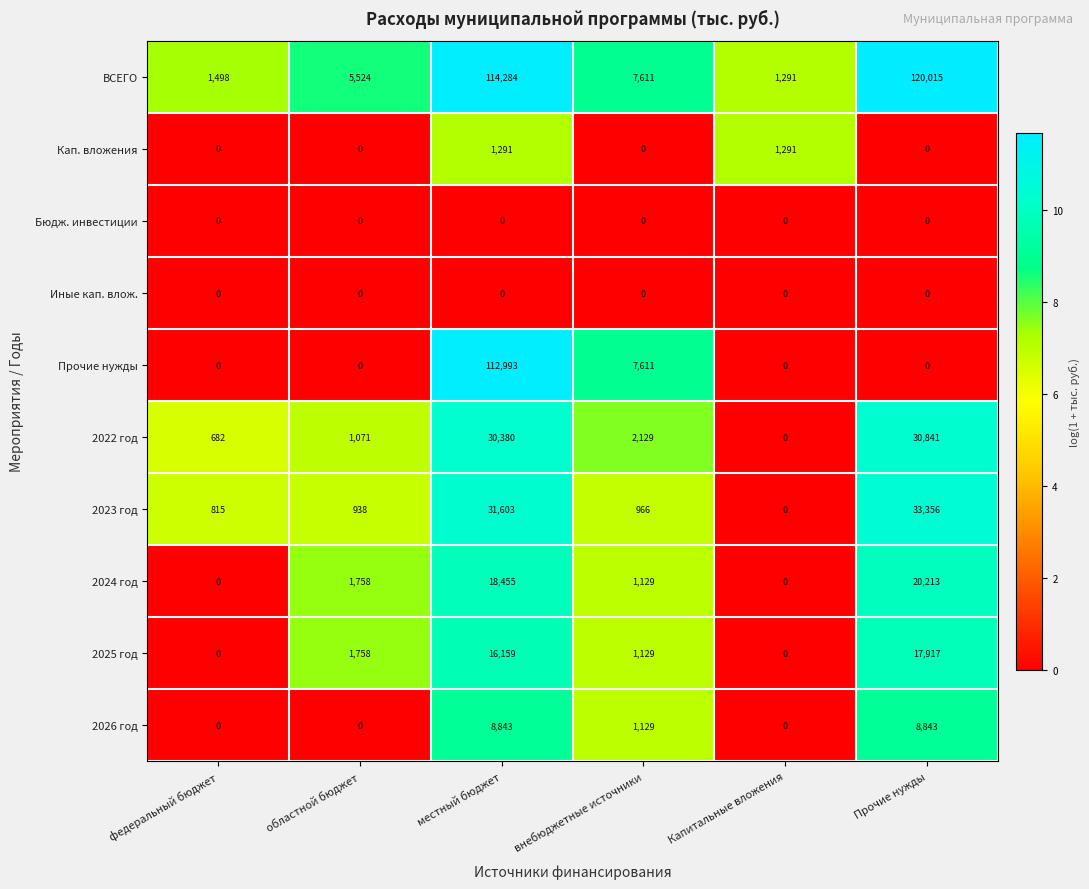

What is the sum of all Прочие нужды values?

120604